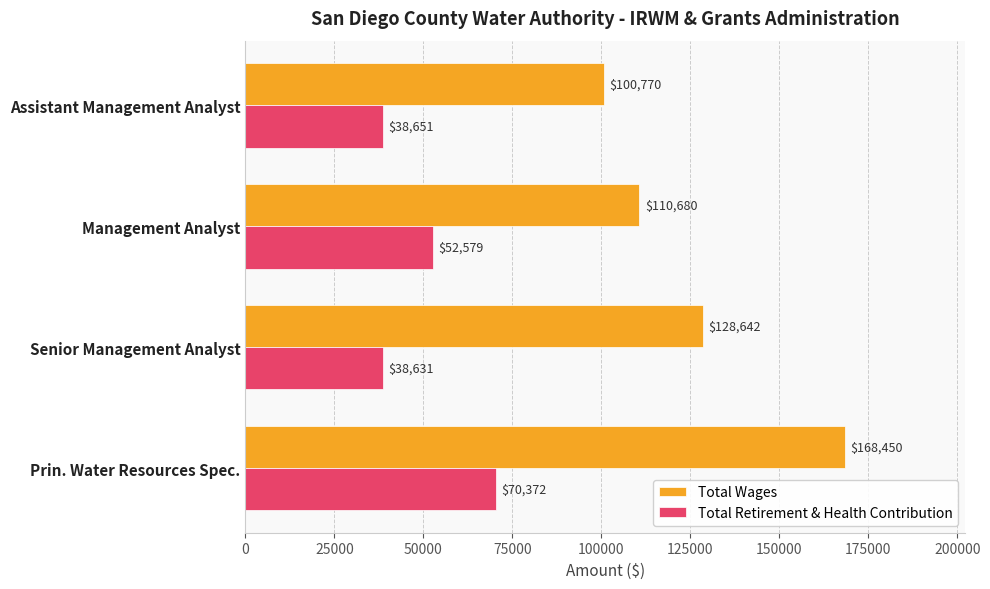

True or false: Total Wages has a value of 155246 at Assistant Management Analyst.

False